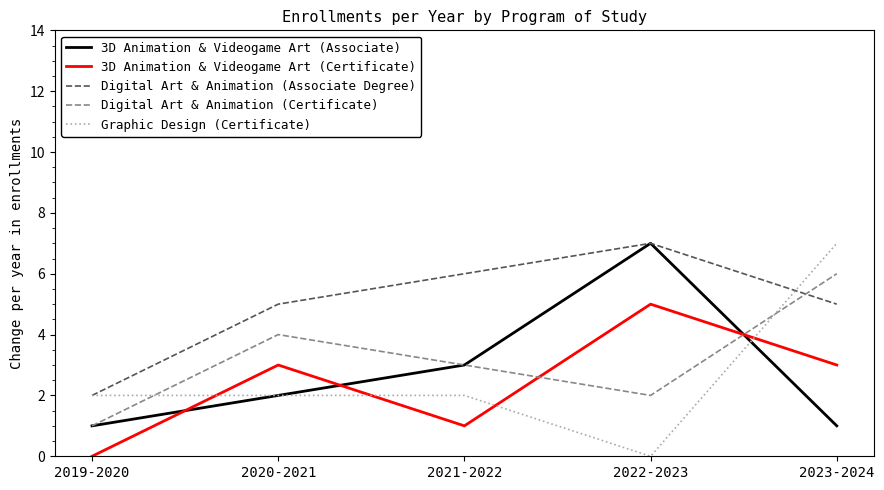

True or false: 3D Animation & Videogame Art (Certificate) and Graphic Design (Certificate) cross at least once.

True